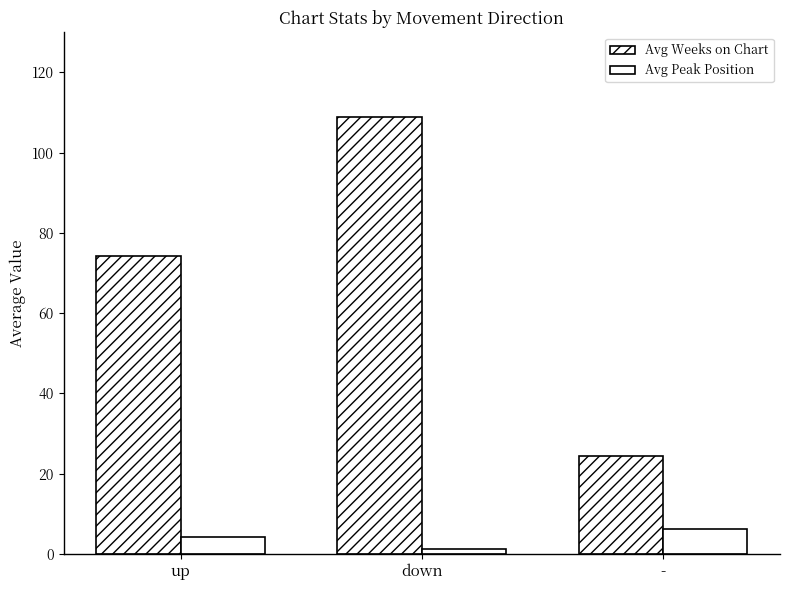

How many values in the Avg Weeks on Chart series are below 74?

1